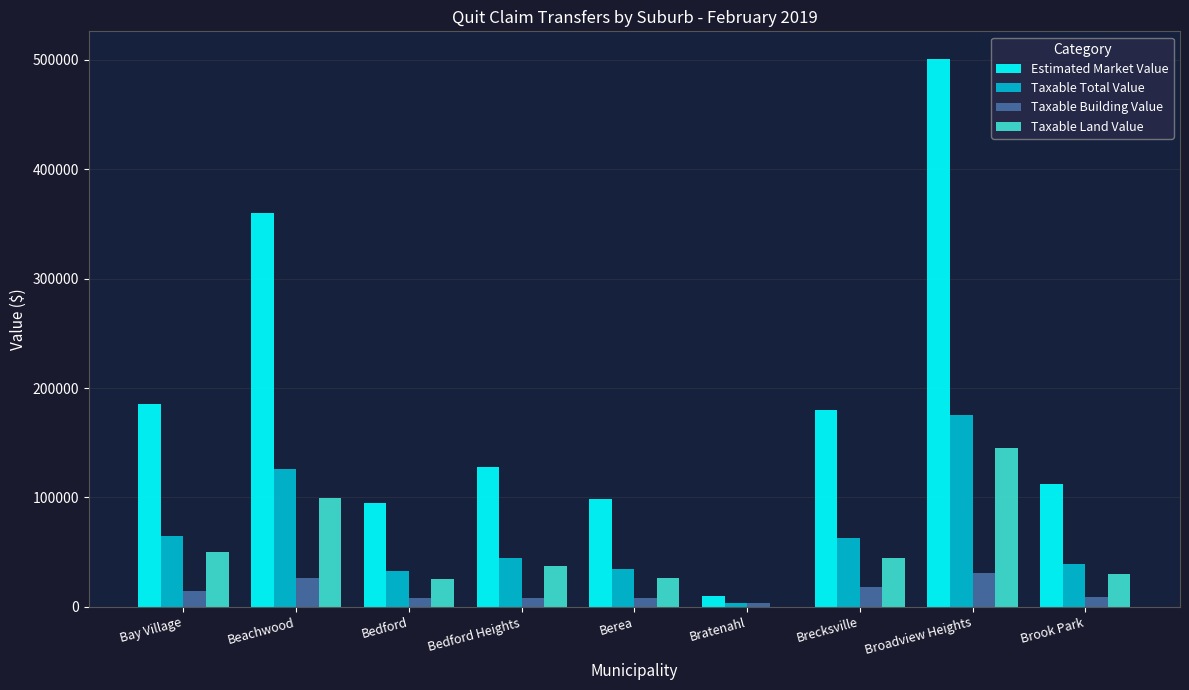

What are all the series names shown in the legend?

Estimated Market Value, Taxable Total Value, Taxable Building Value, Taxable Land Value